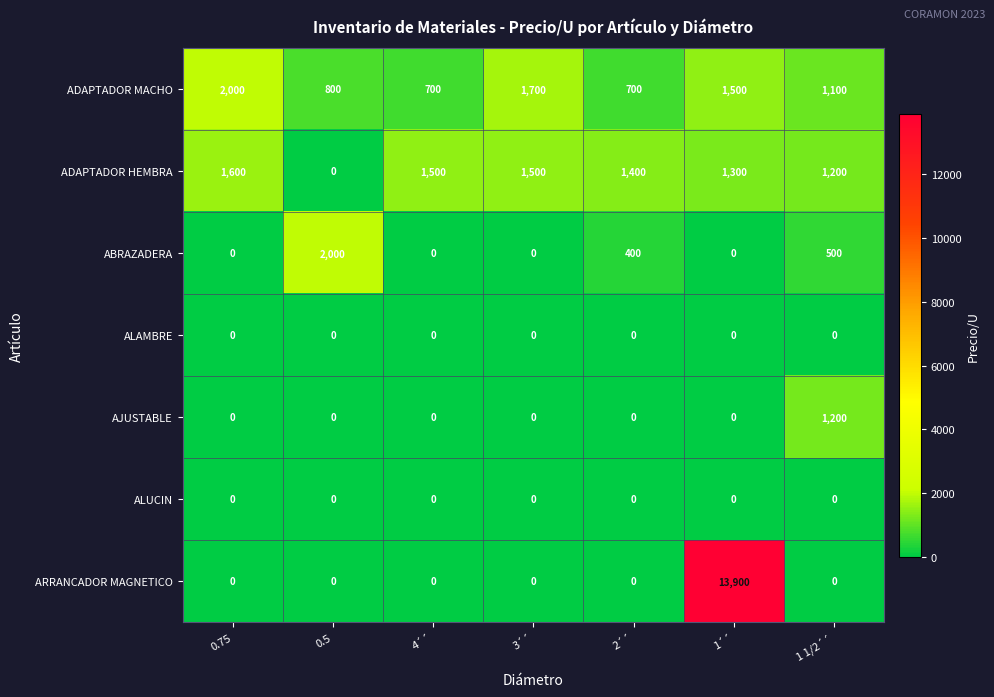

What is the difference between the highest and lowest values at 0.75?

2000